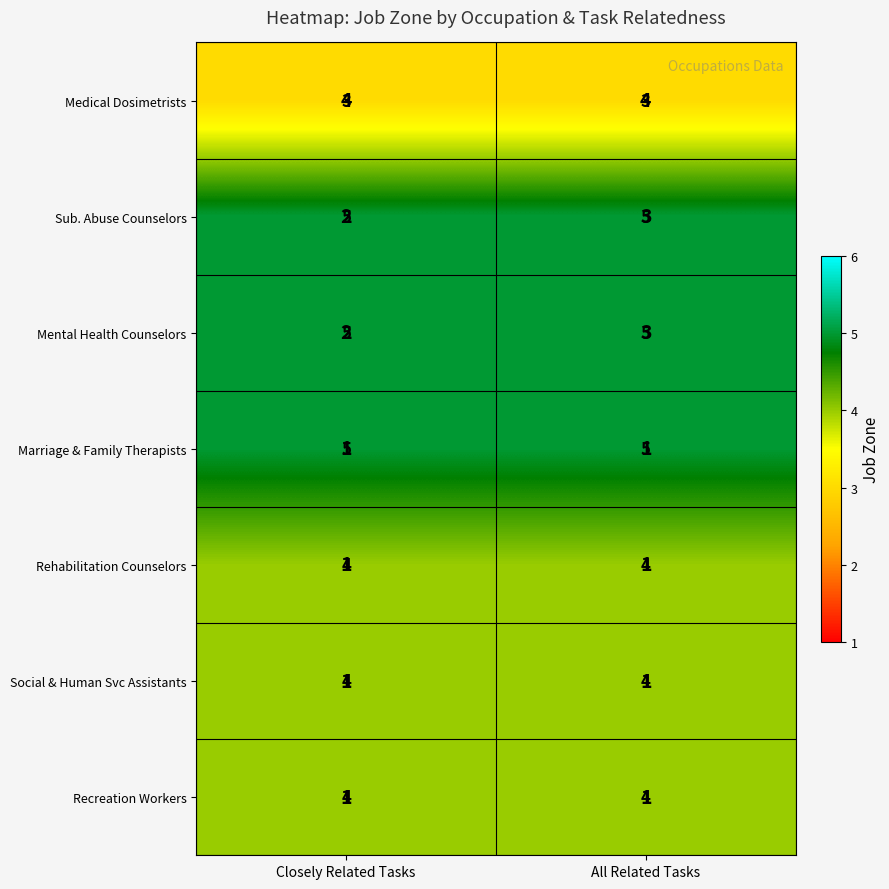

The Recreation Workers series shows 2 at Closely Related Tasks. True or false?

False